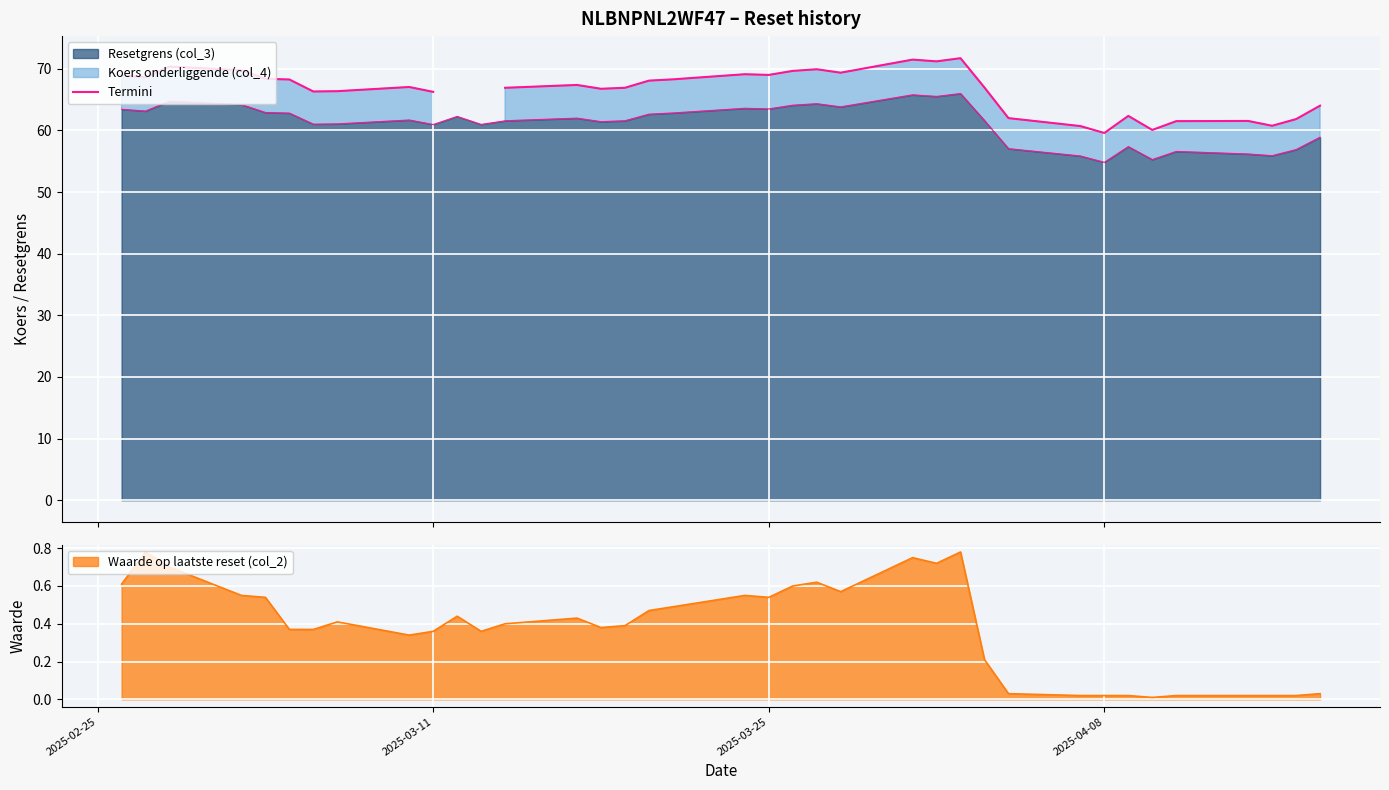

At which category does the chart reach its peak across all series?

2025-04-02